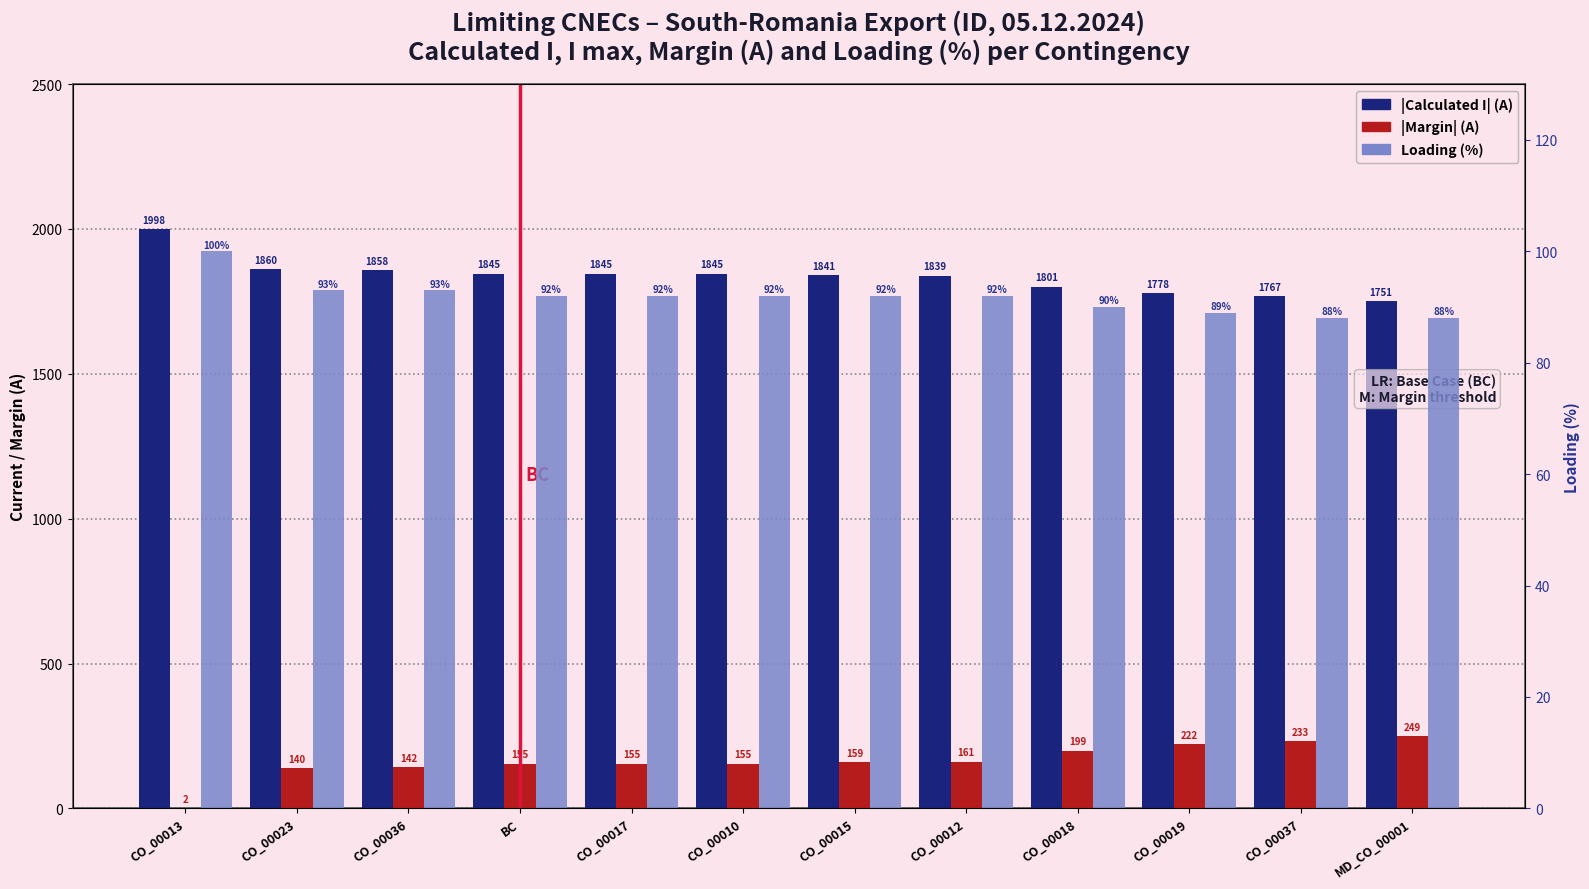

Rank the series by their maximum value, from lowest to highest.

Loading (%), Margin (A), Calculated I (A)